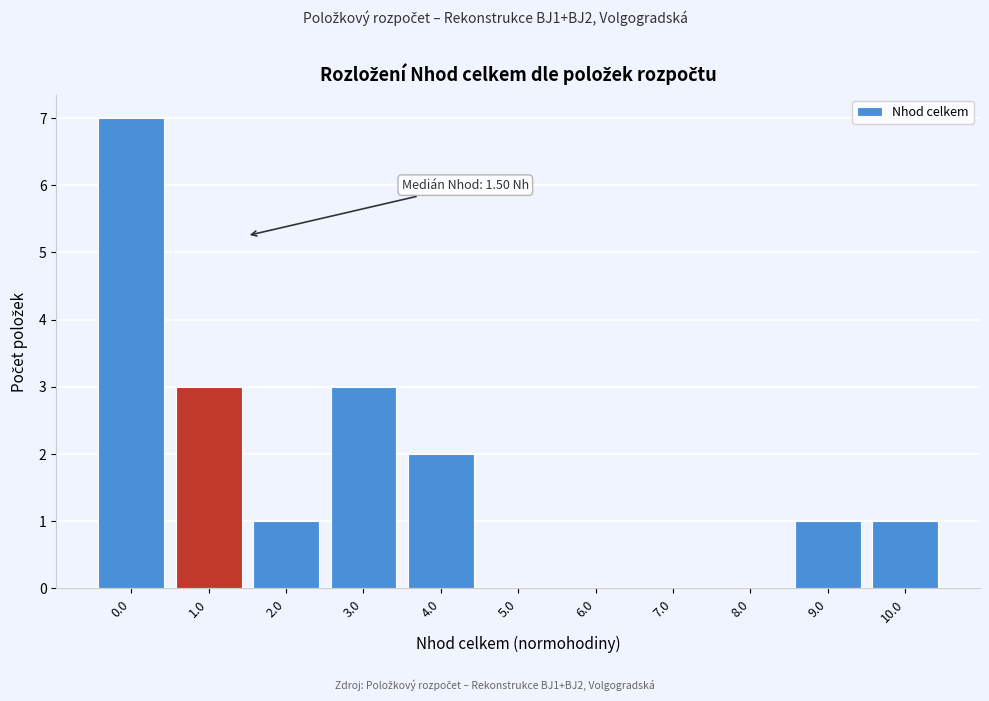

Reading left to right, what are all the values shown in this chart?

0.0=7	1.0=3	2.0=1	3.0=3	4.0=2	5.0=0	6.0=0	7.0=0	8.0=0	9.0=1	10.0=1